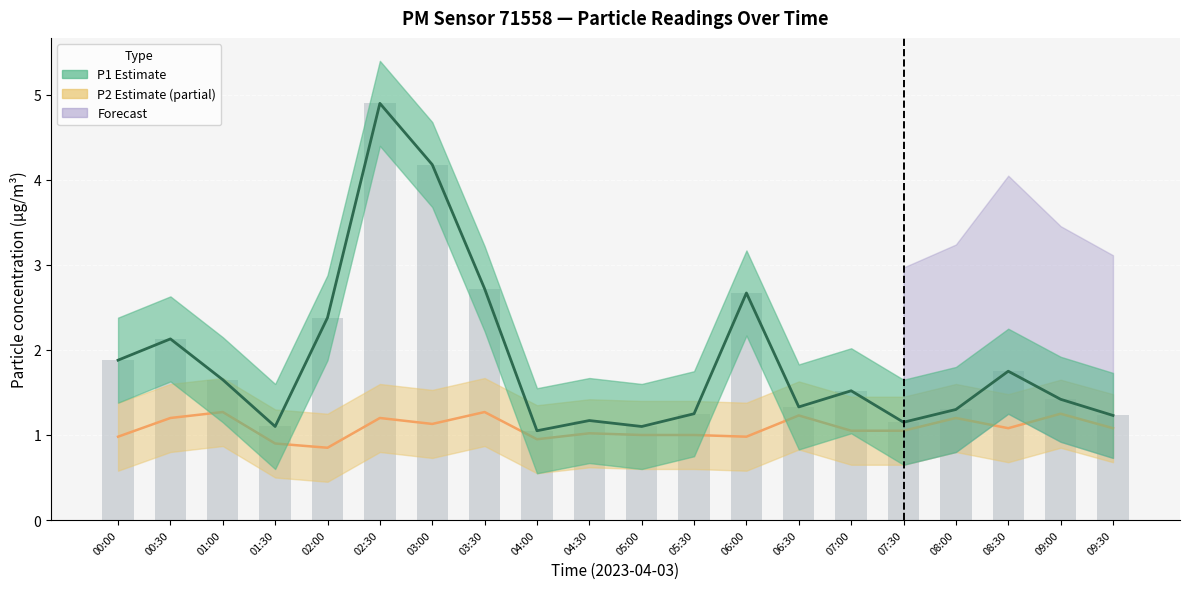

What is the total value across all series at 08:00?

2.5